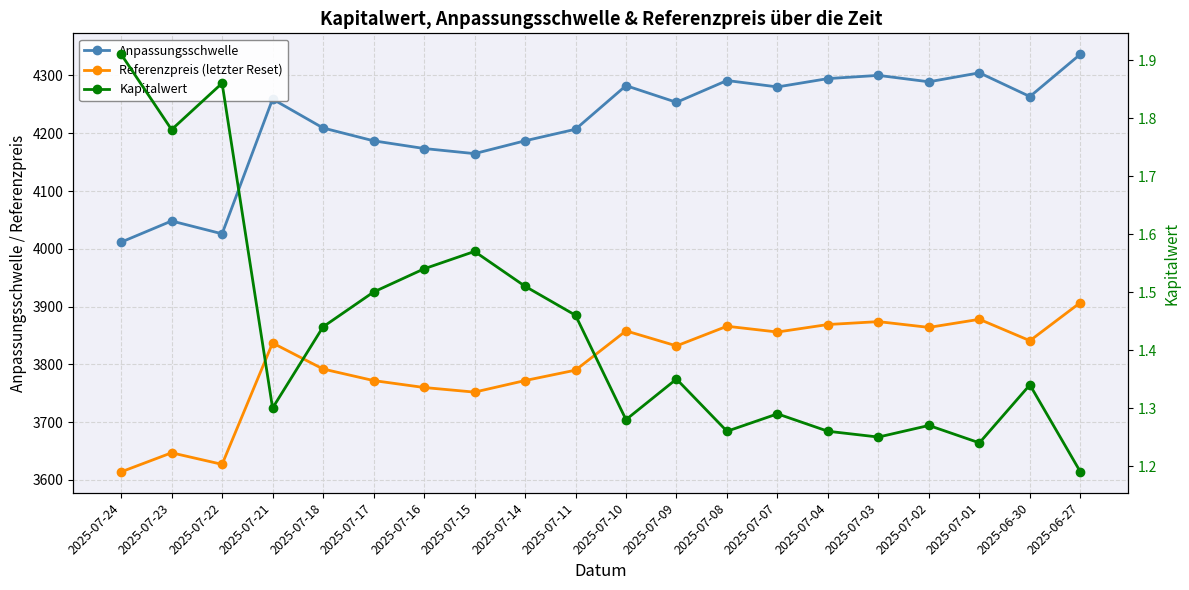

Where does the Referenzpreis (letzter Reset) series first go above 3837?

2025-07-10